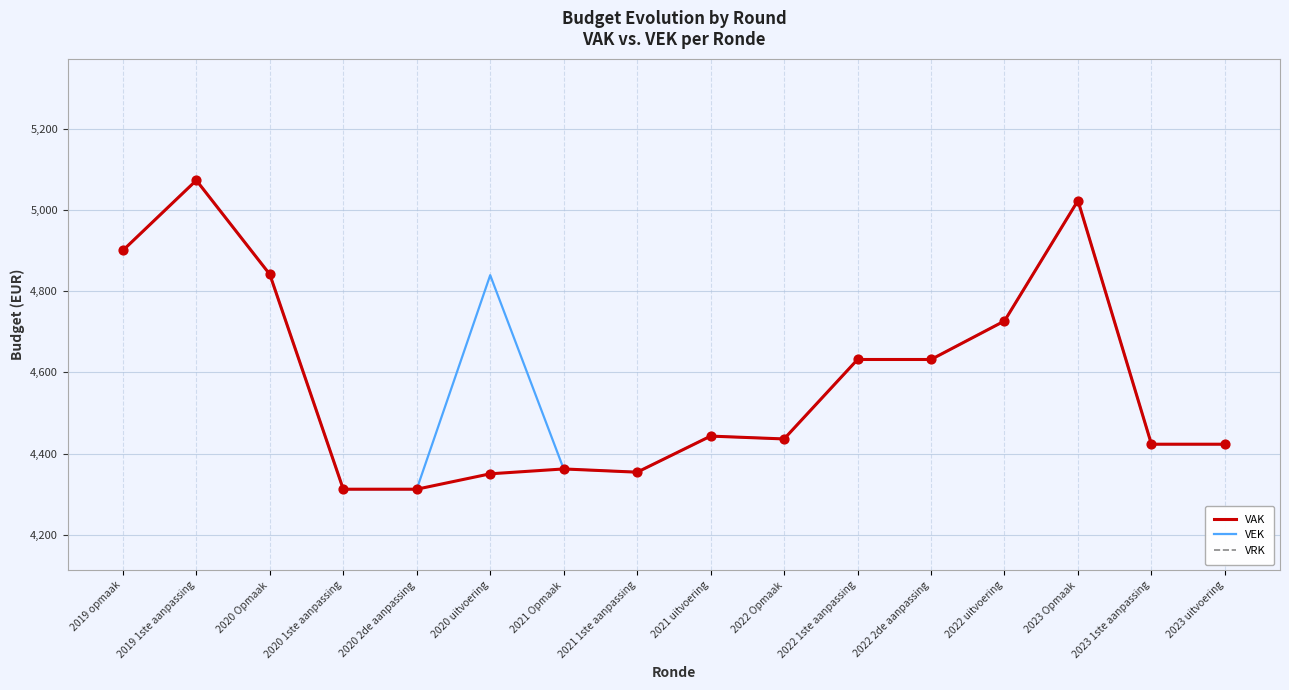

What is the total value across all series at 2019 opmaak?

9802